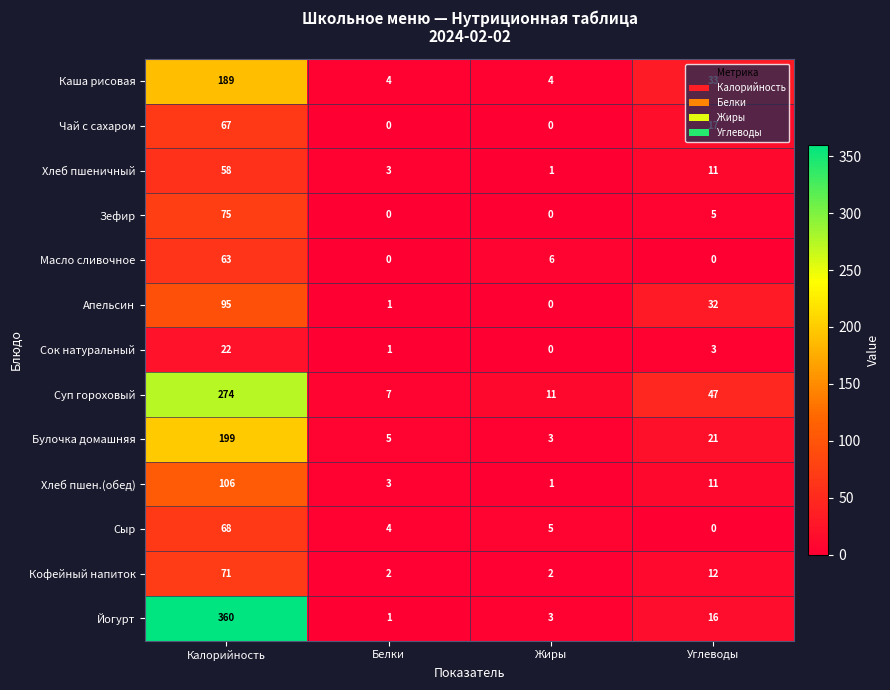

Where does the Апельсин series first go above 32?

Калорийность